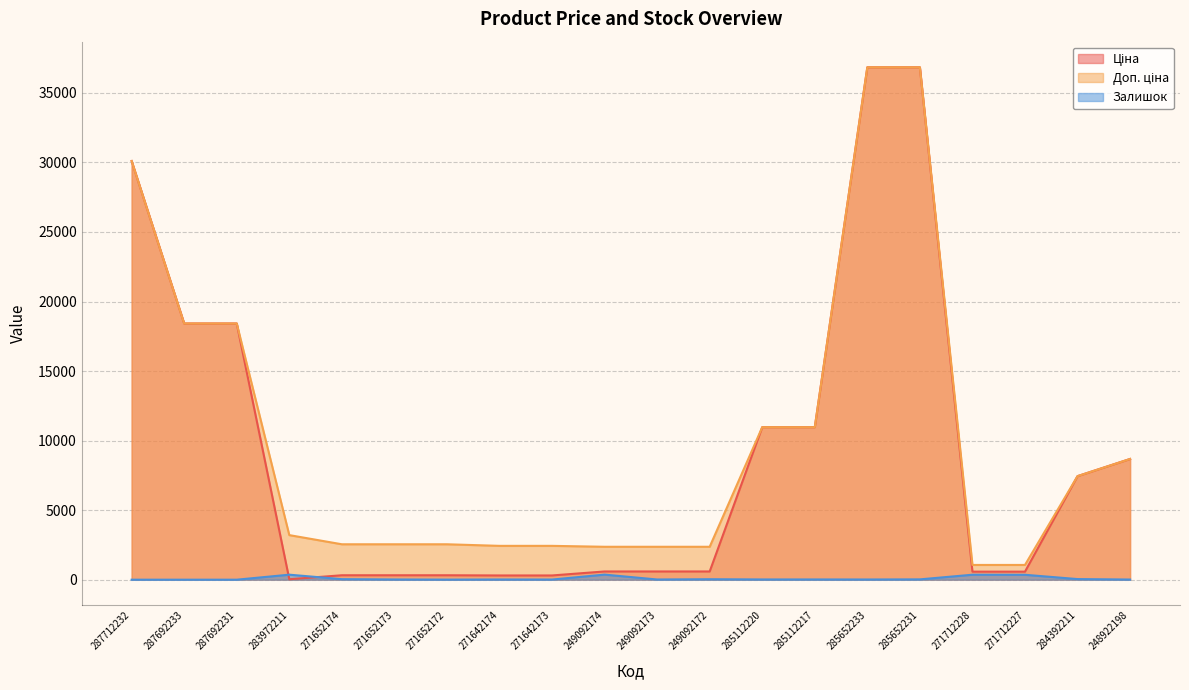

How many values in the Залишок series are below 17?

10